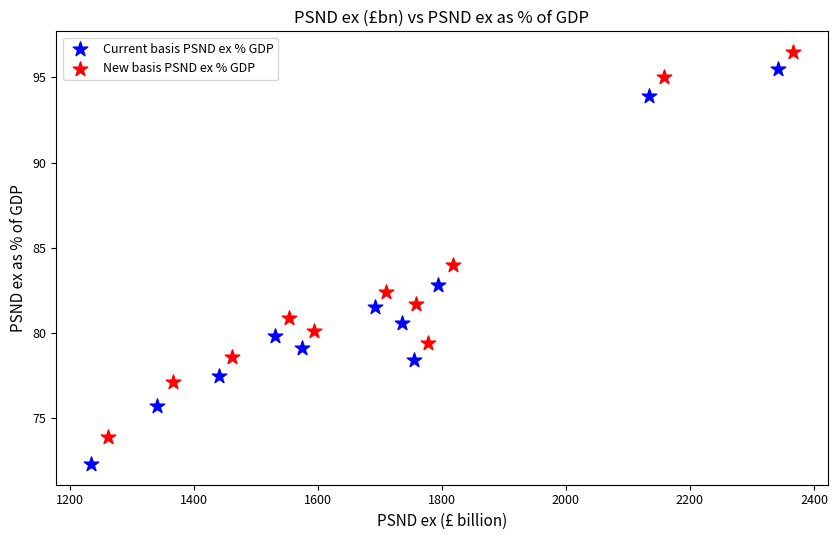

Which series has the largest Y range (max minus min)?

Current basis PSND ex % GDP